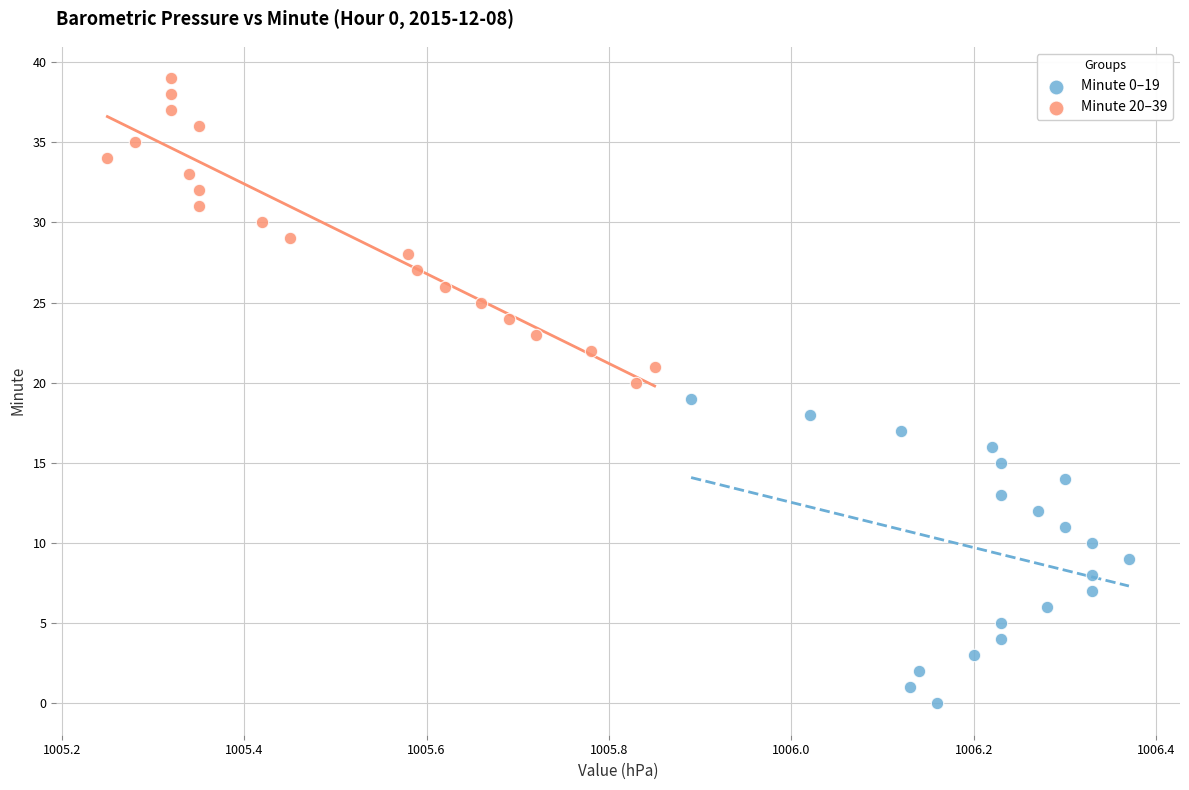

What are all the series names shown in the legend?

Minute 0–19, Minute 20–39